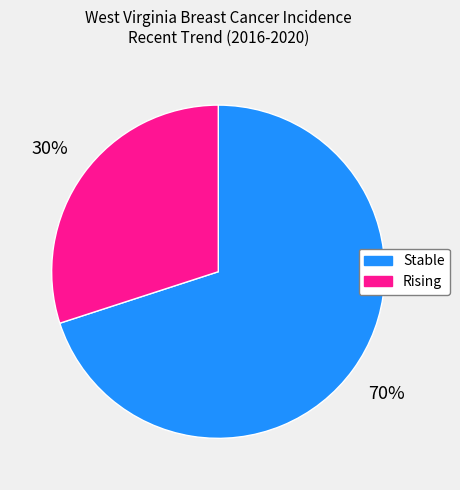

To the nearest percent, what is the difference between the largest and smallest slice percentages?

40%